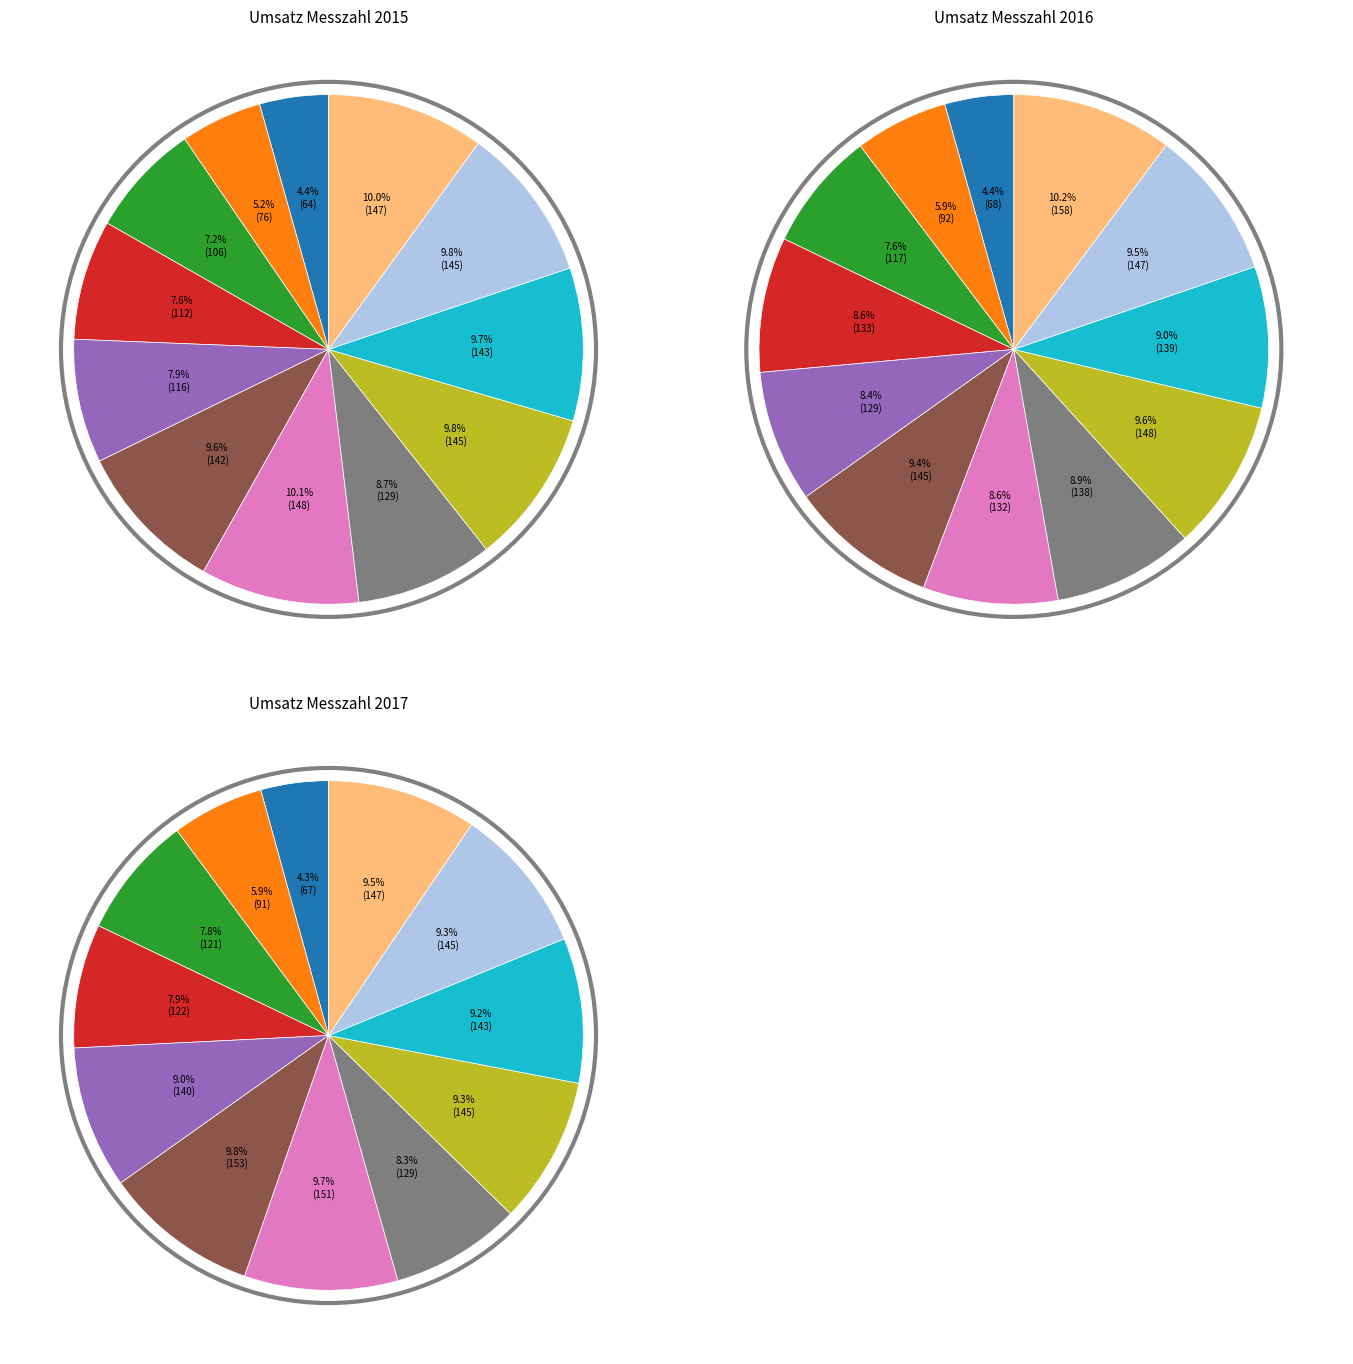

How many segments does this pie chart have?

12